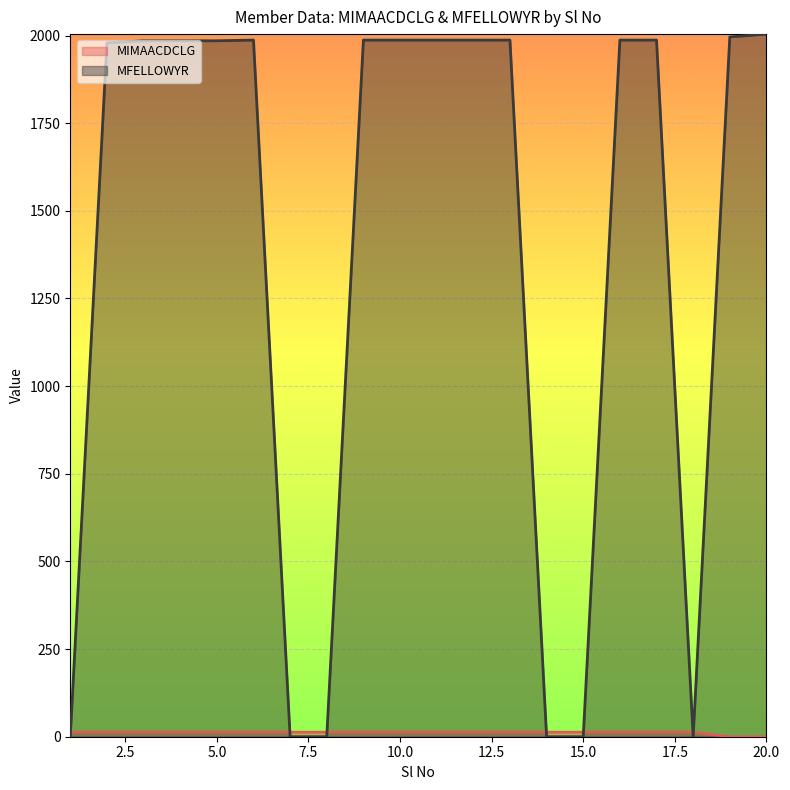

Which series has the largest total across all categories?

MFELLOWYR